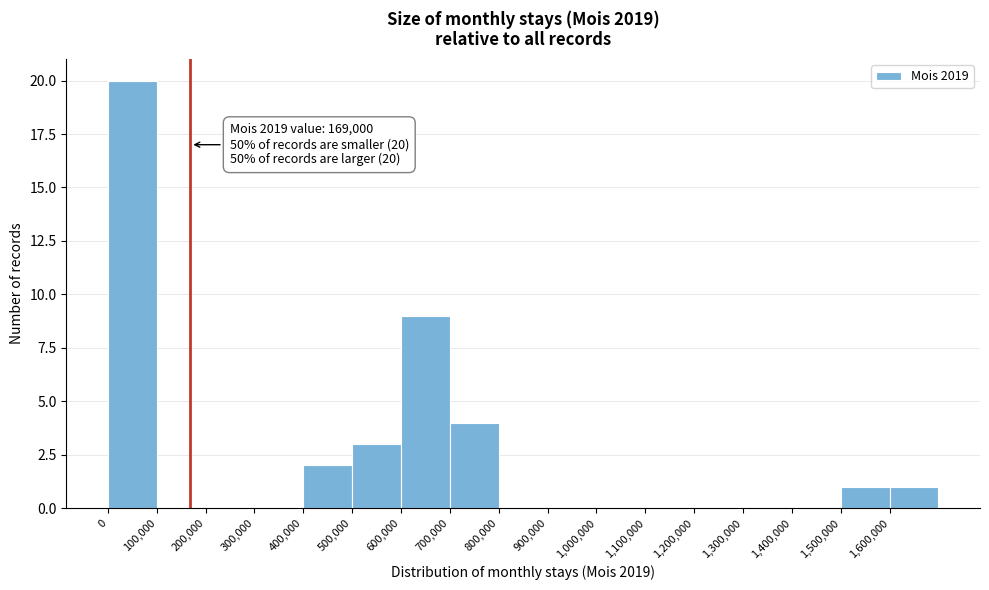

Which range on the x-axis has the tallest bar?

0 to 100000